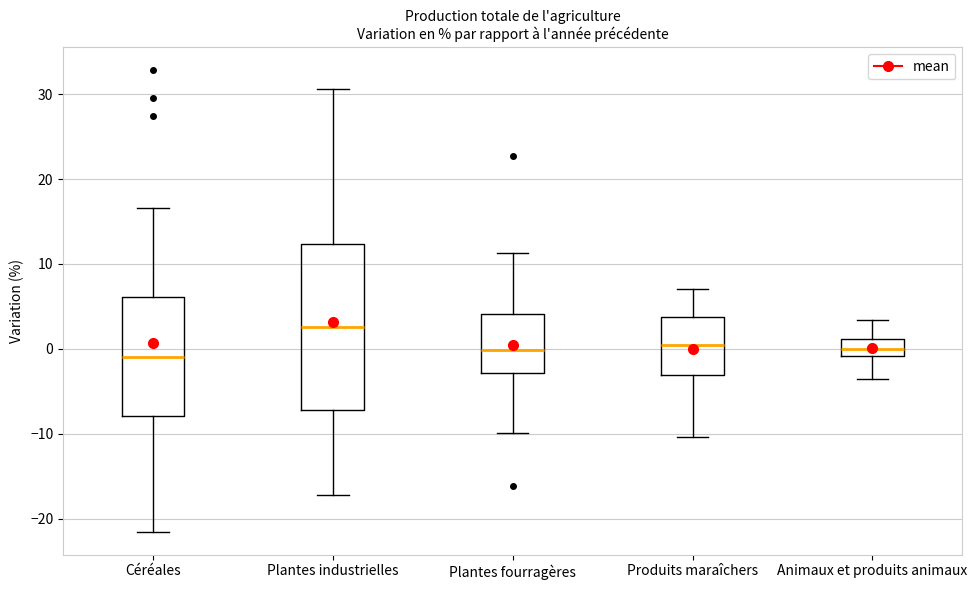

Which box has the highest median line?

Plantes industrielles